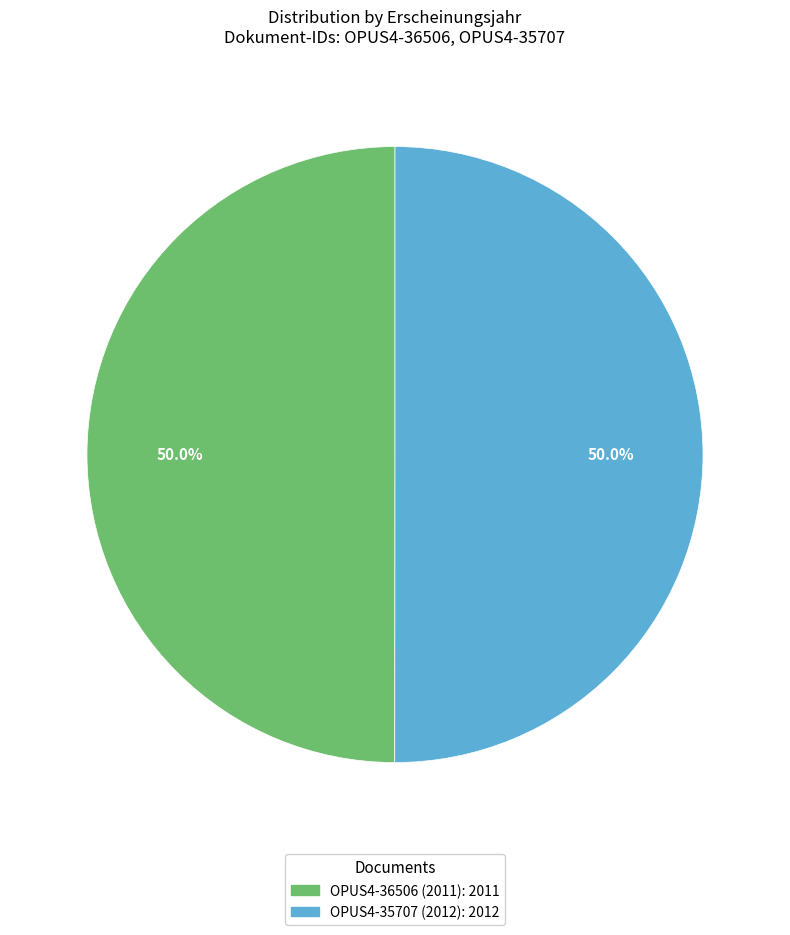

How many segments does this pie chart have?

2